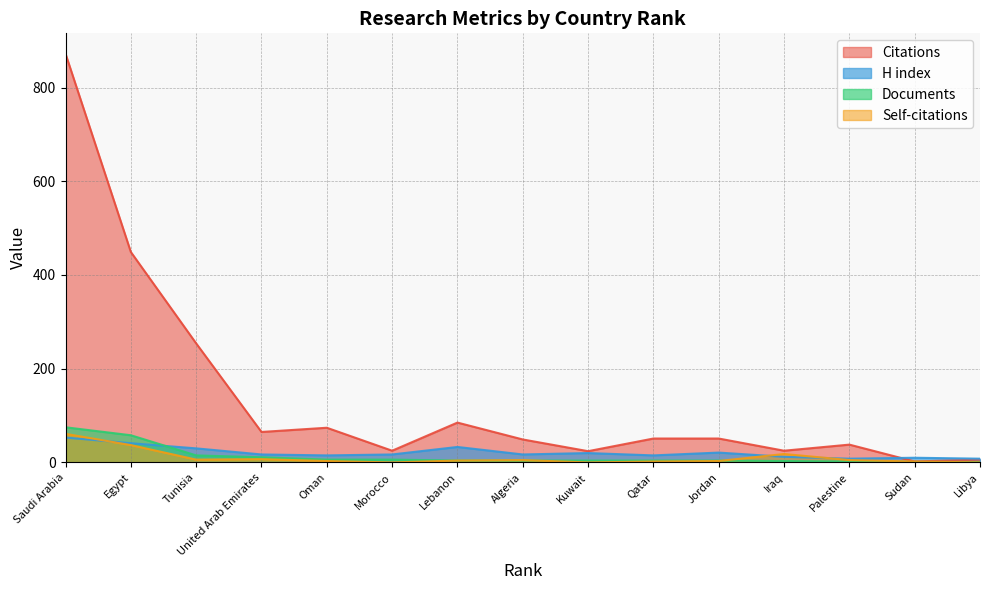

The value of Citations at Jordan is 51. True or false?

True